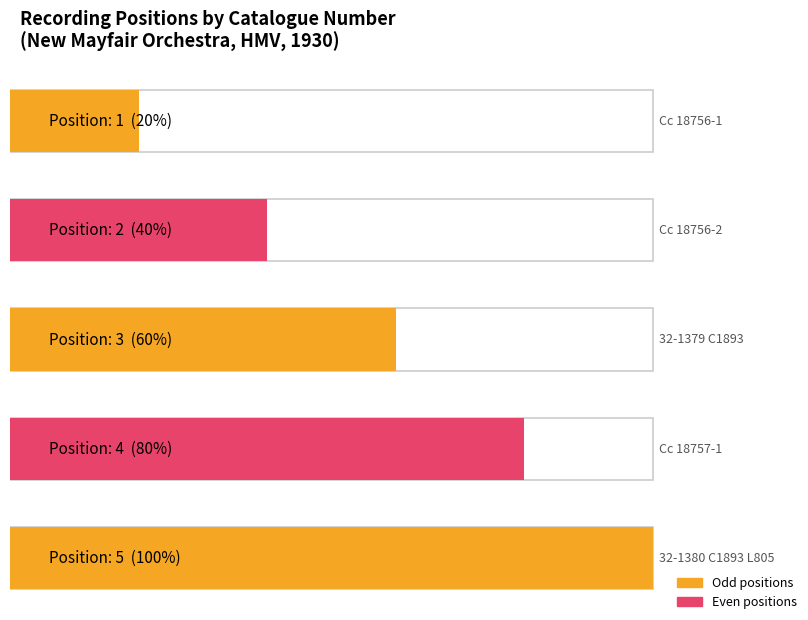

True or false: the data shows 2 at 32-1379 C1893.

False